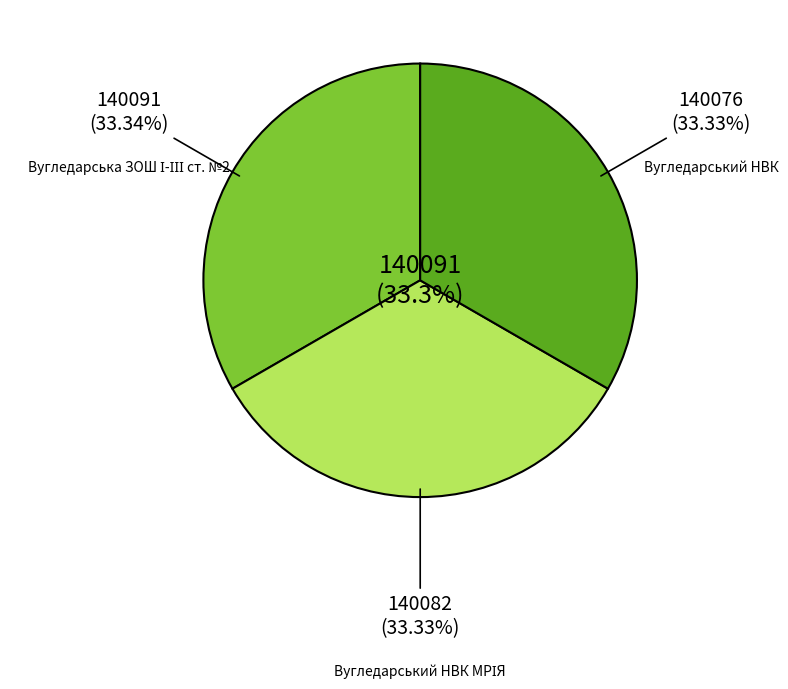

Does any single category account for the majority?

No